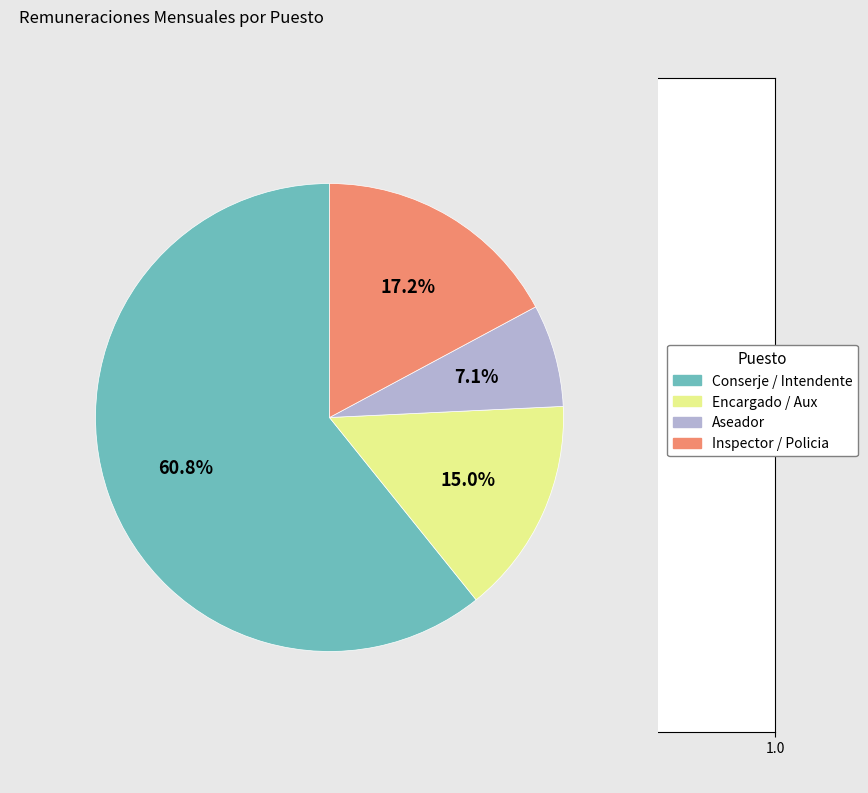

What is the smallest slice in the pie chart?

Aseador